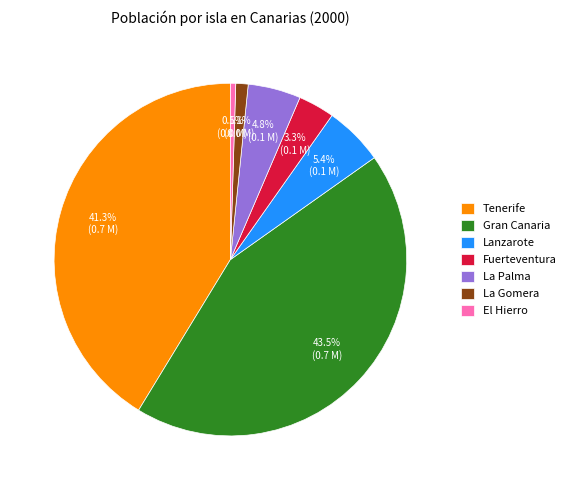

To the nearest percent, what is the combined percentage of Tenerife and La Gomera?

42%